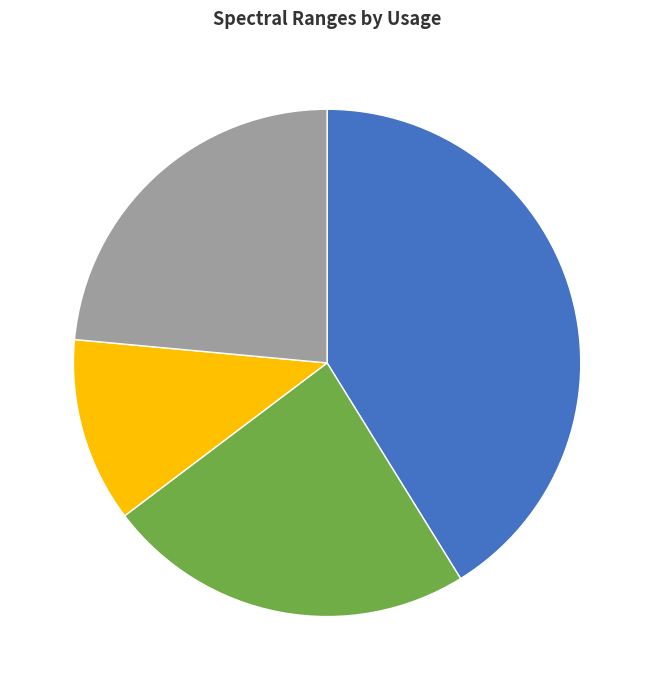

Between temperature, O3 and CCl4, which is larger?

temperature, O3